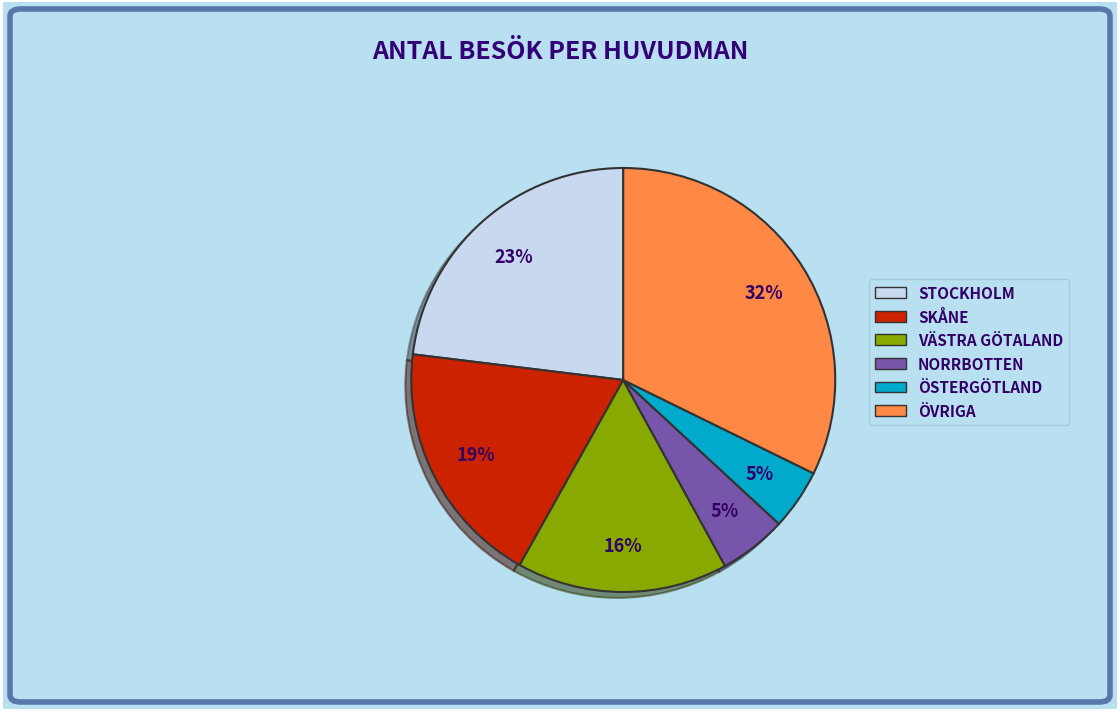

How many slices are in this pie chart?

6